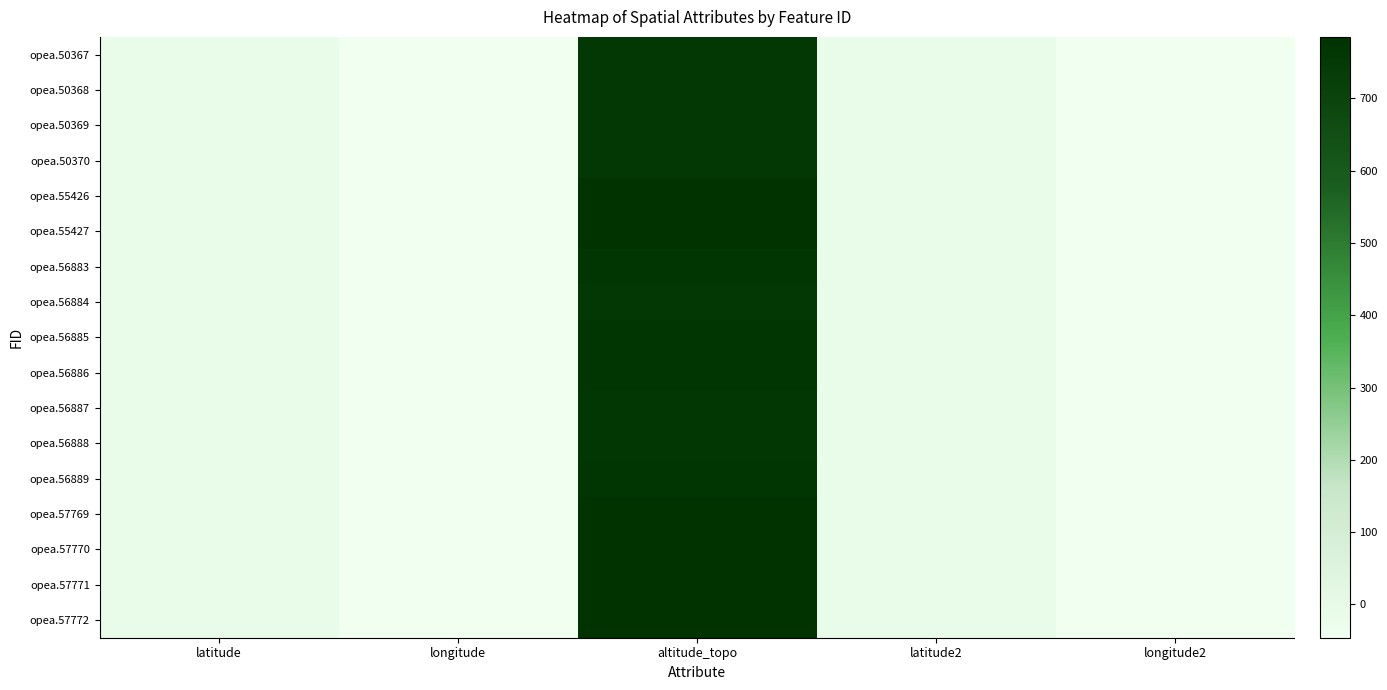

Which label corresponds to the largest value in the chart?

altitude_topo